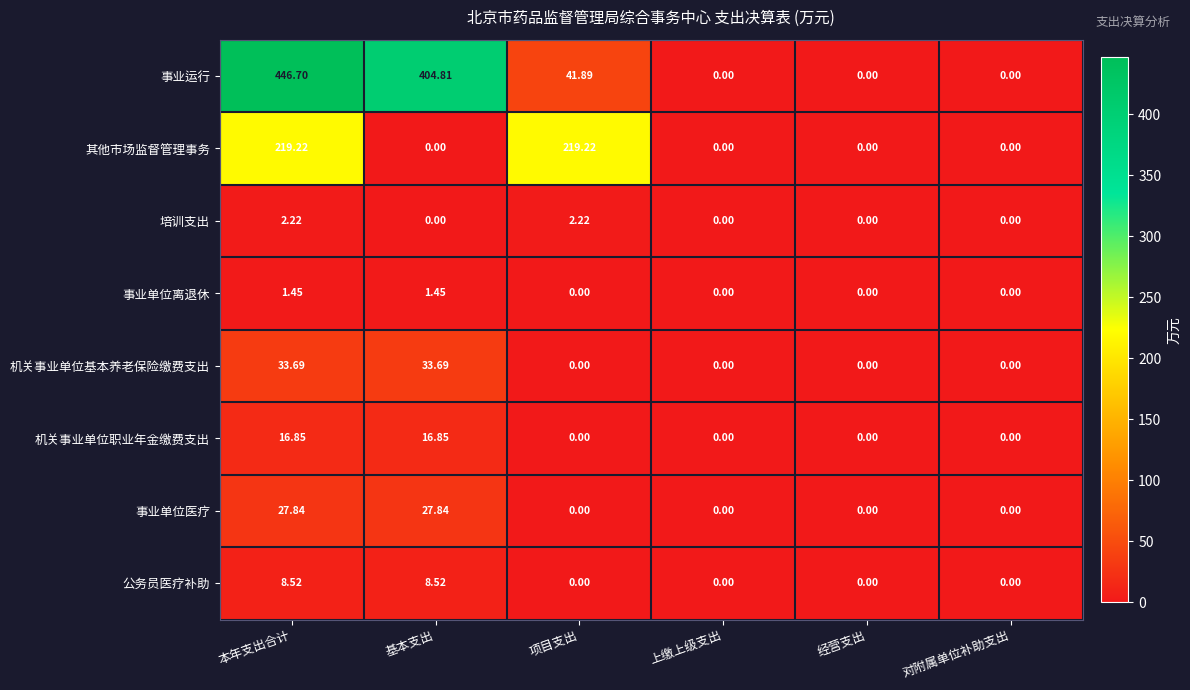

At how many categories does at least one series exceed 154?

3